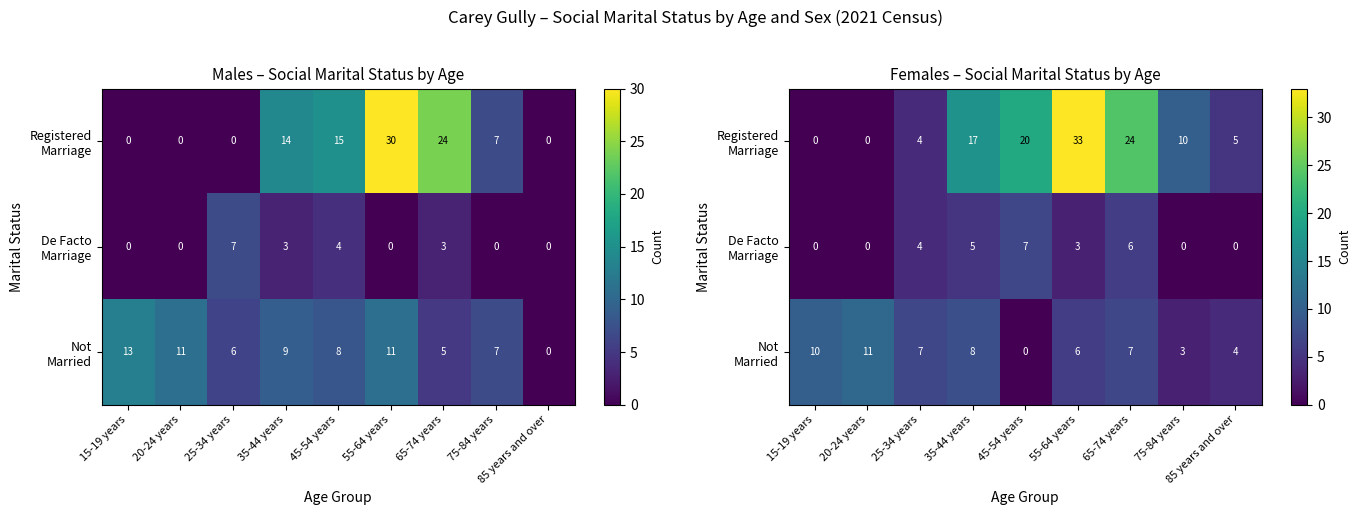

What is the sum of all De Facto Marriage values?

25